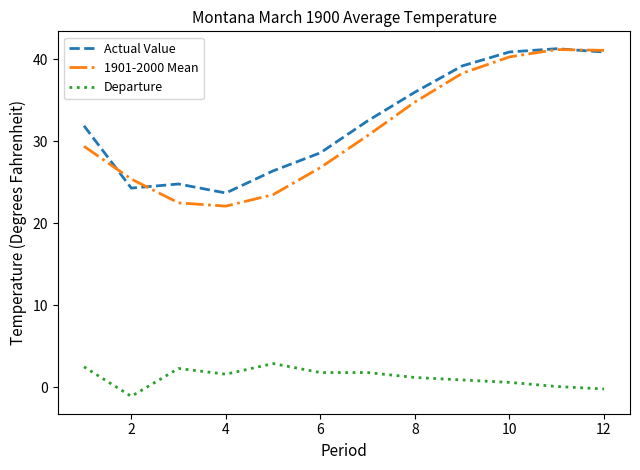

True or false: Actual Value and Departure intersect in this chart.

False